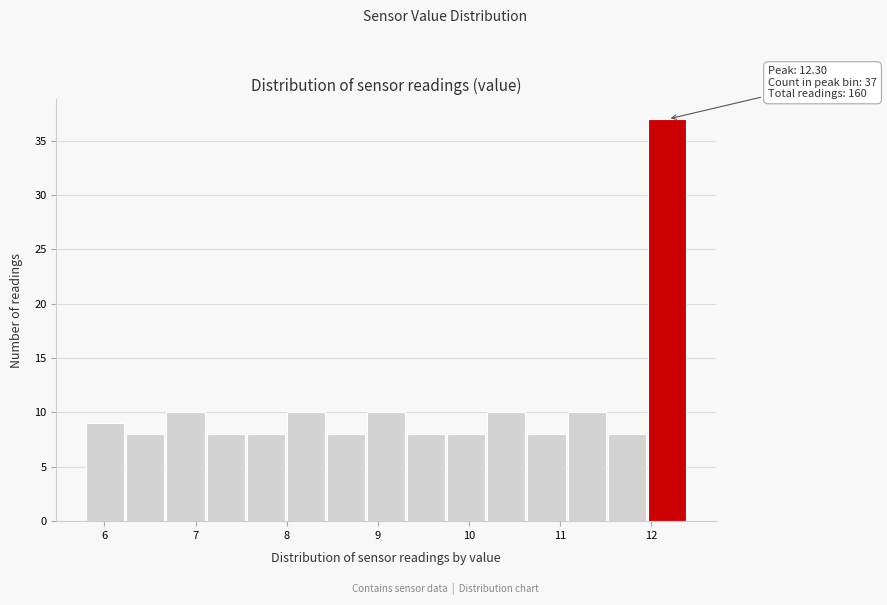

Which range on the x-axis has the tallest bar?

11.96 to 12.40